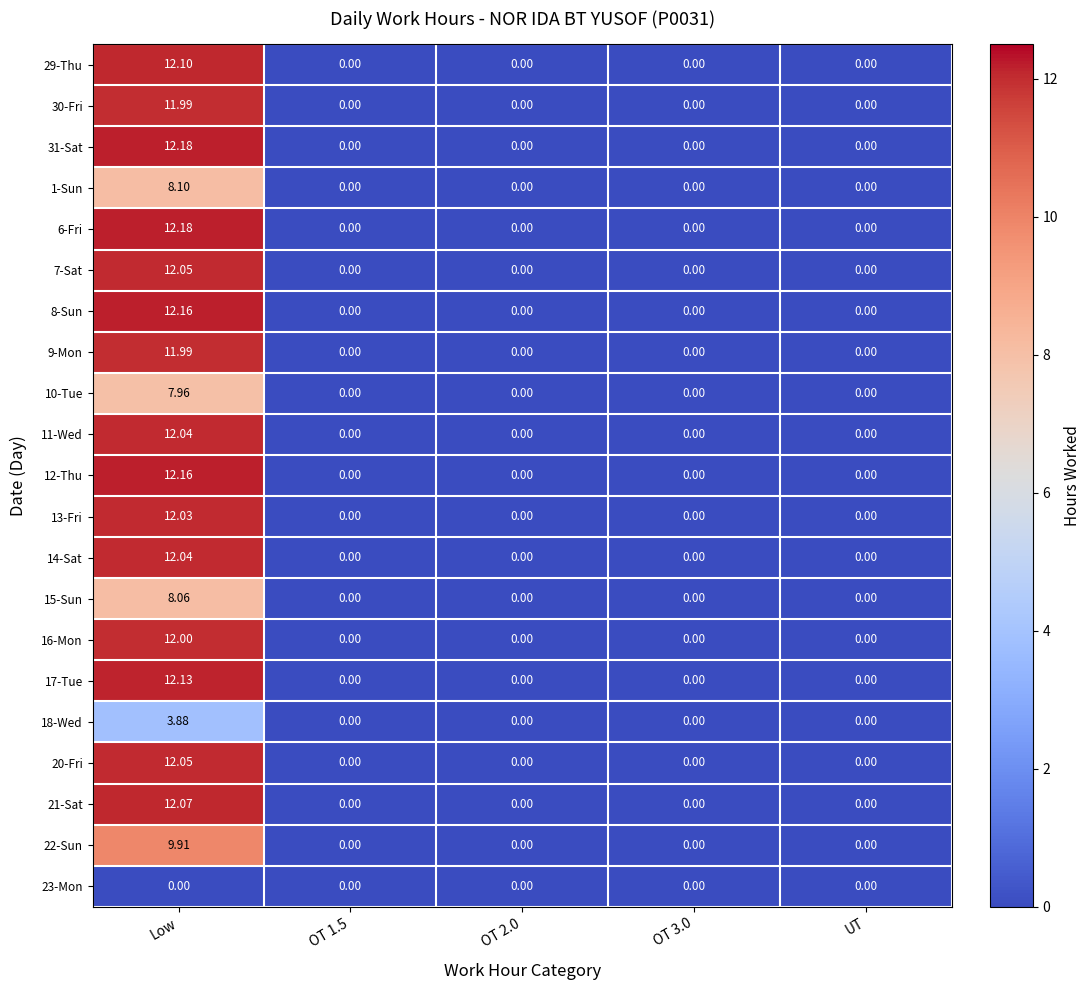

At which label does 21-Sat reach its peak?

Low